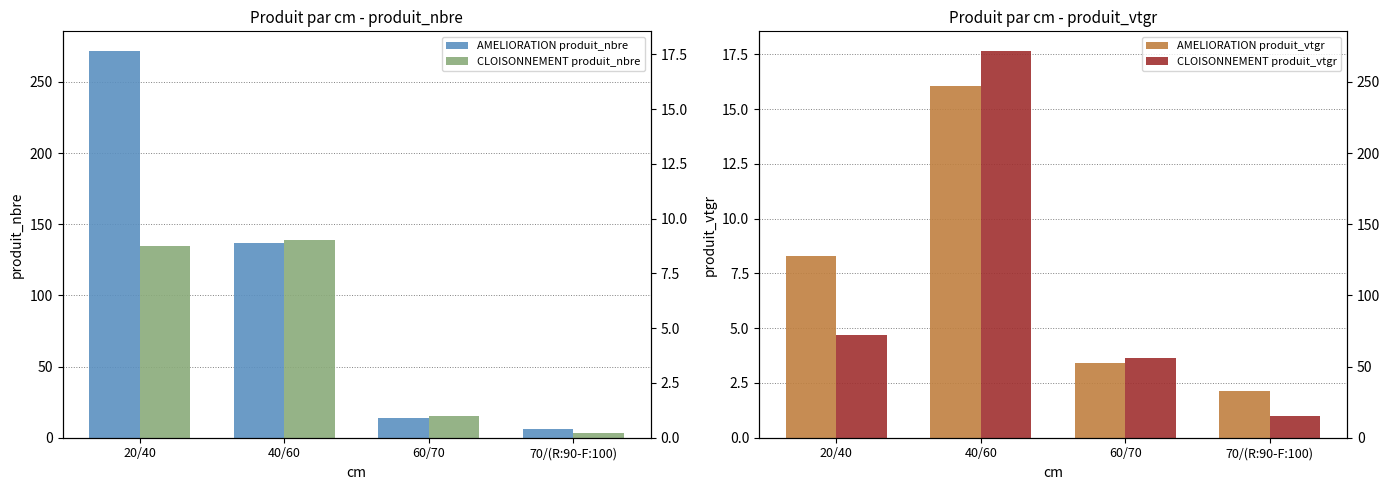

What is the approximate value of CLOISONNEMENT produit_nbre at 60/70?

15.0